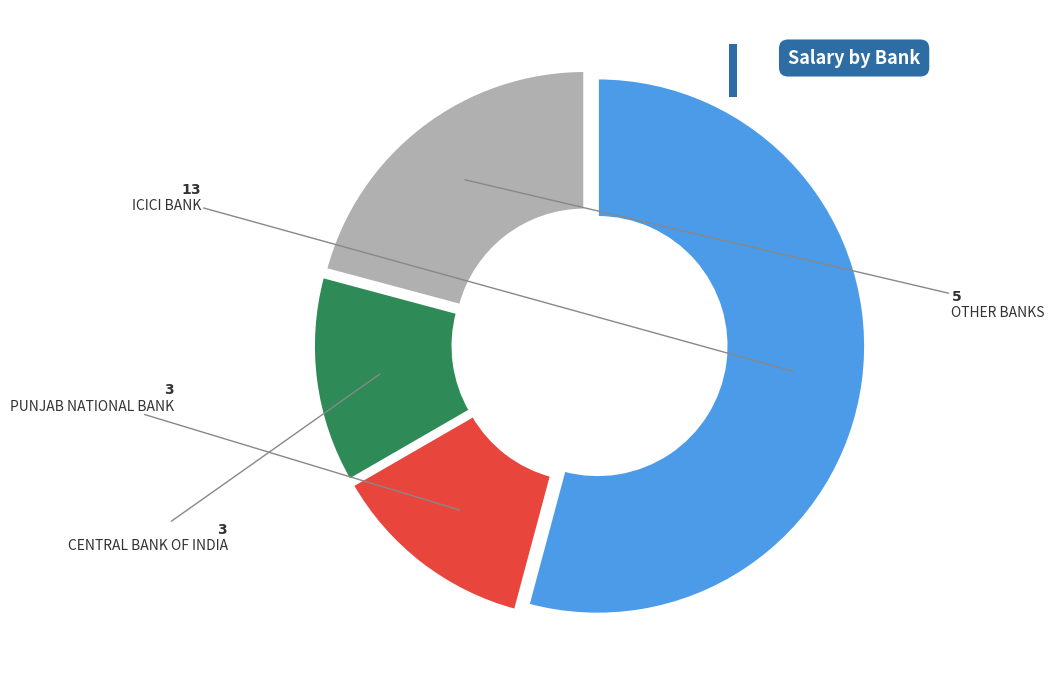

How many slices are in this pie chart?

4